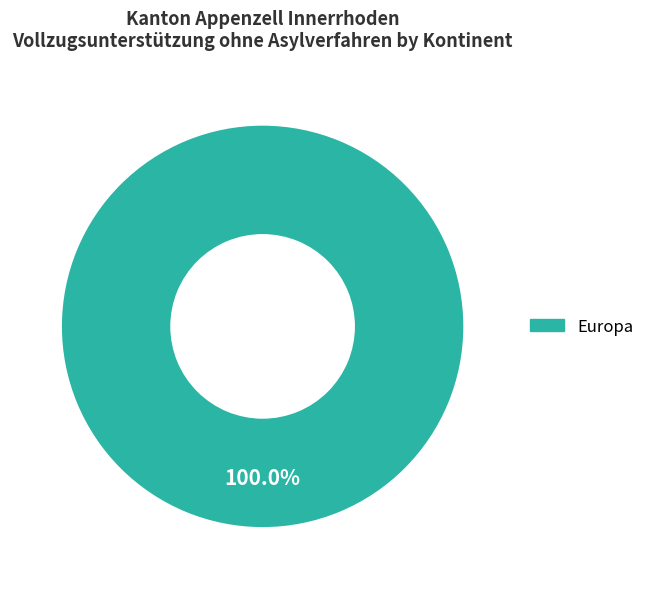

How many slices are in this pie chart?

1